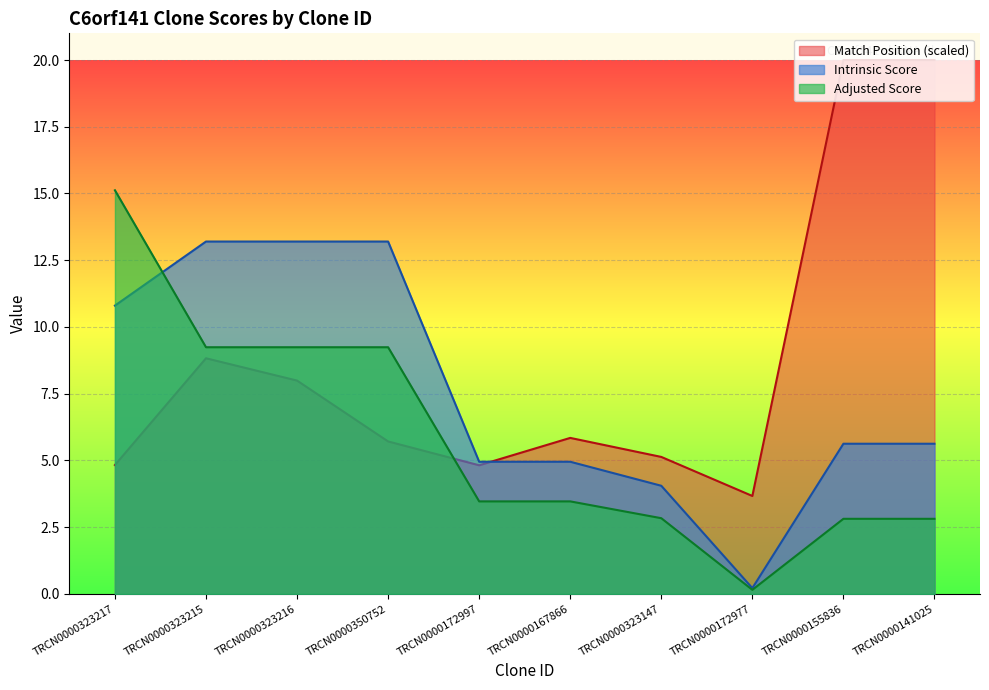

Between TRCN0000172997 and TRCN0000155836, which is larger?

TRCN0000155836